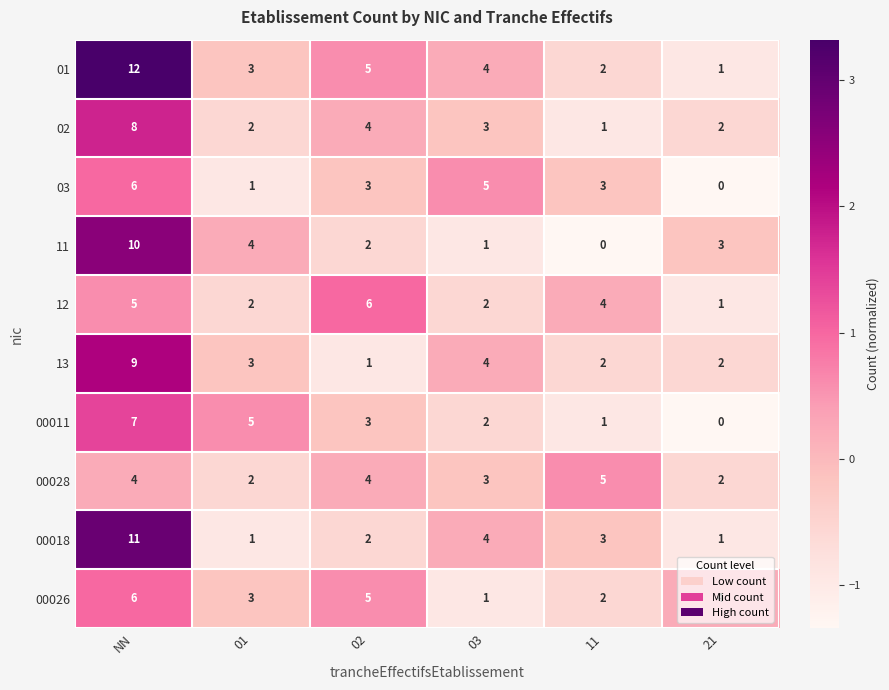

How many data points does each series have?

6